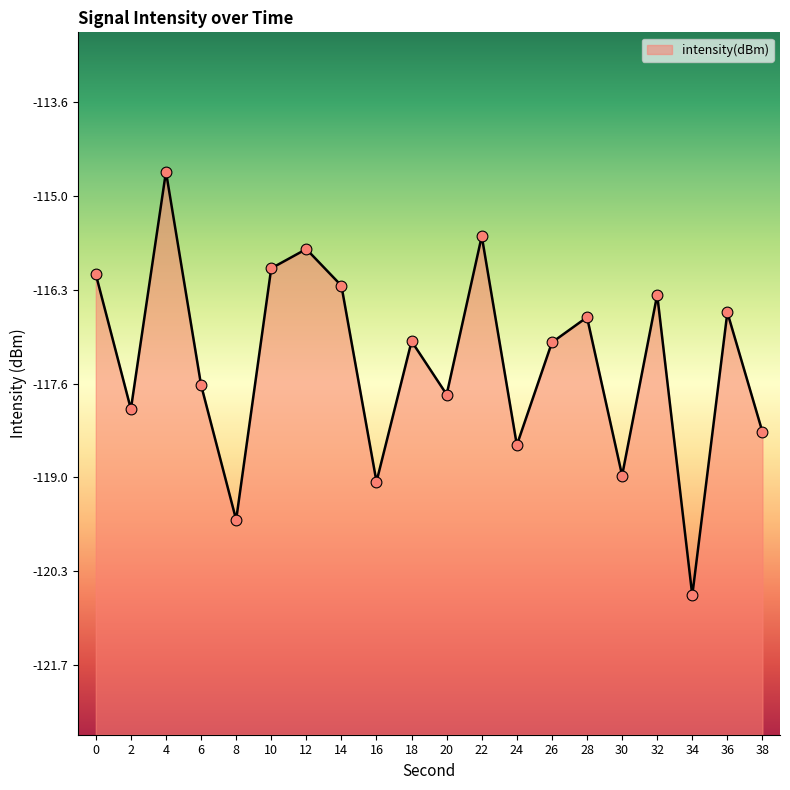

Which has a higher value, 10 or 38?

10